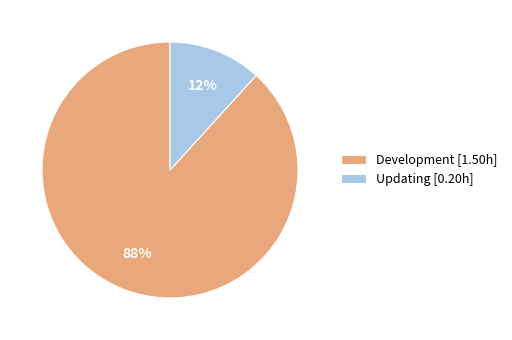

What percentage is the Updating [0.20h] slice, to the nearest percent?

12%